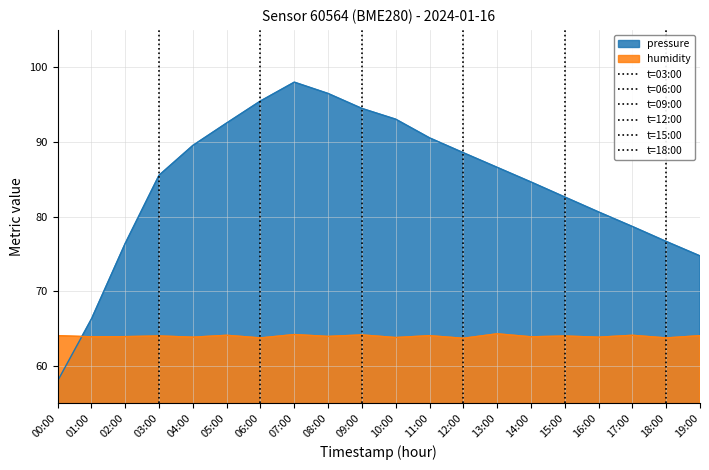

Where do humidity and pressure first cross each other?

00:00 and 01:00